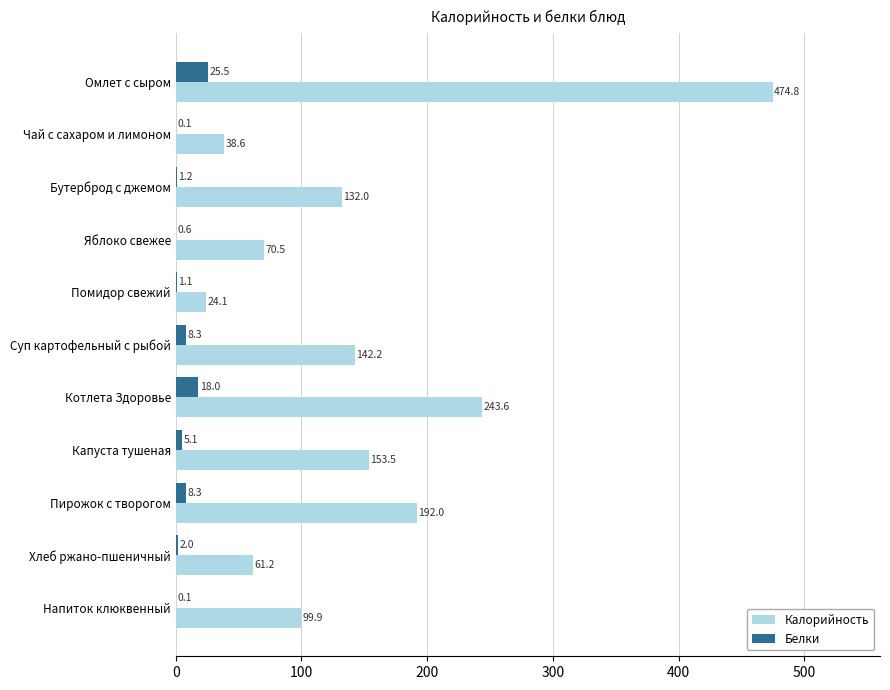

Read the Белки value at Яблоко свежее.

0.6